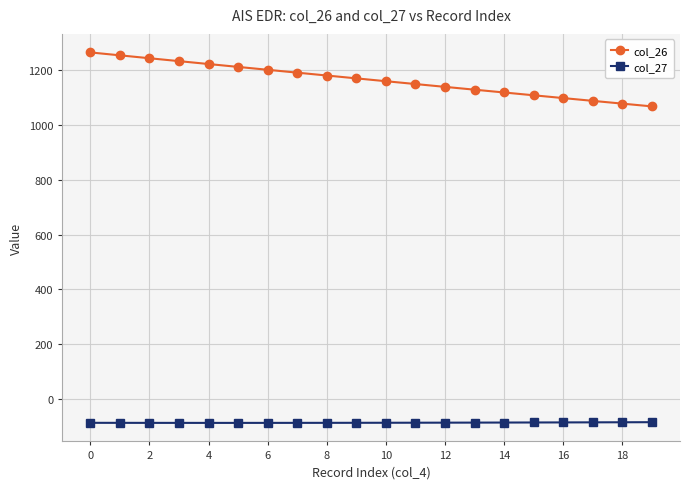

What is the maximum value for col_27?

-84.1